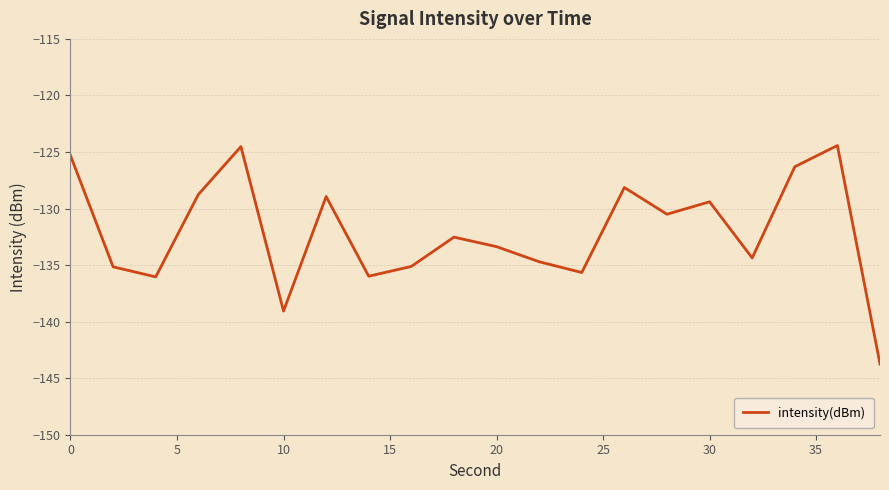

What is the difference between the maximum and minimum values?

19.3